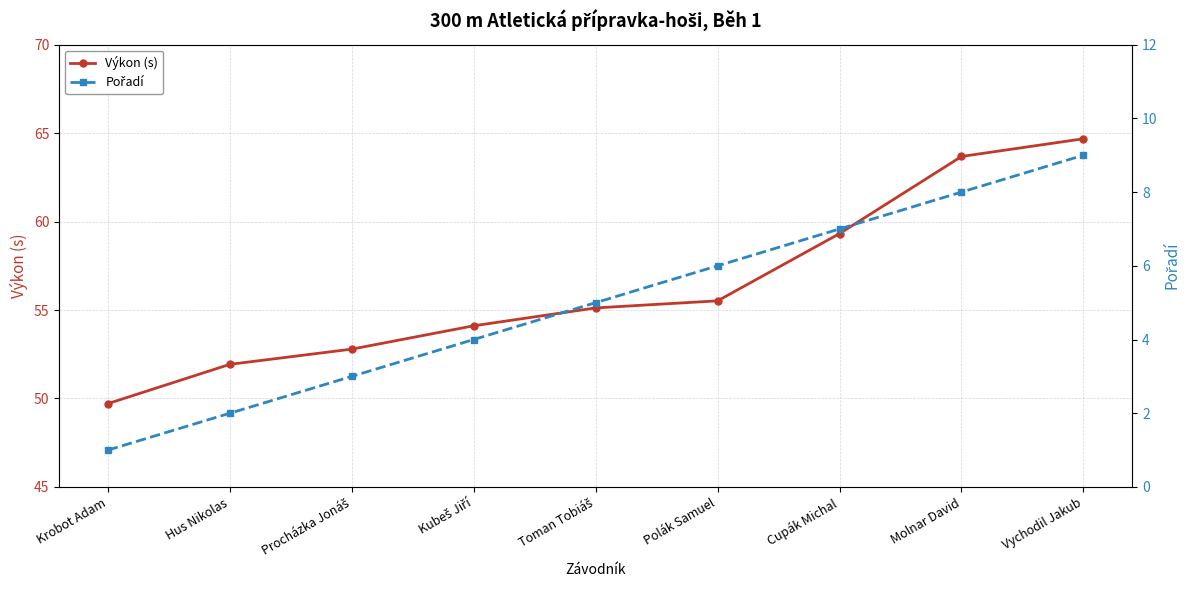

Between Krobot Adam and Polák Samuel, which series saw the biggest shift?

Výkon (s)